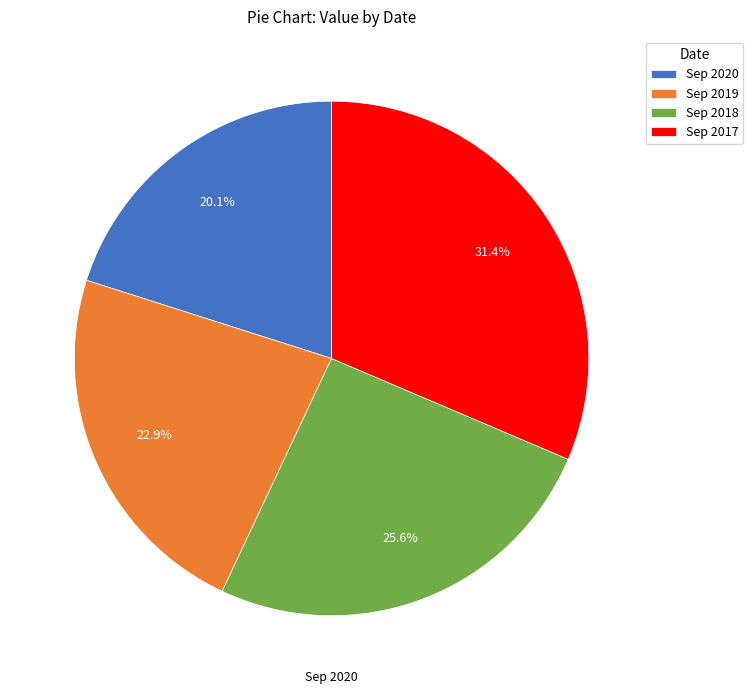

Approximately how many times larger is the value at Sep 2017 compared to Sep 2019?

1.4